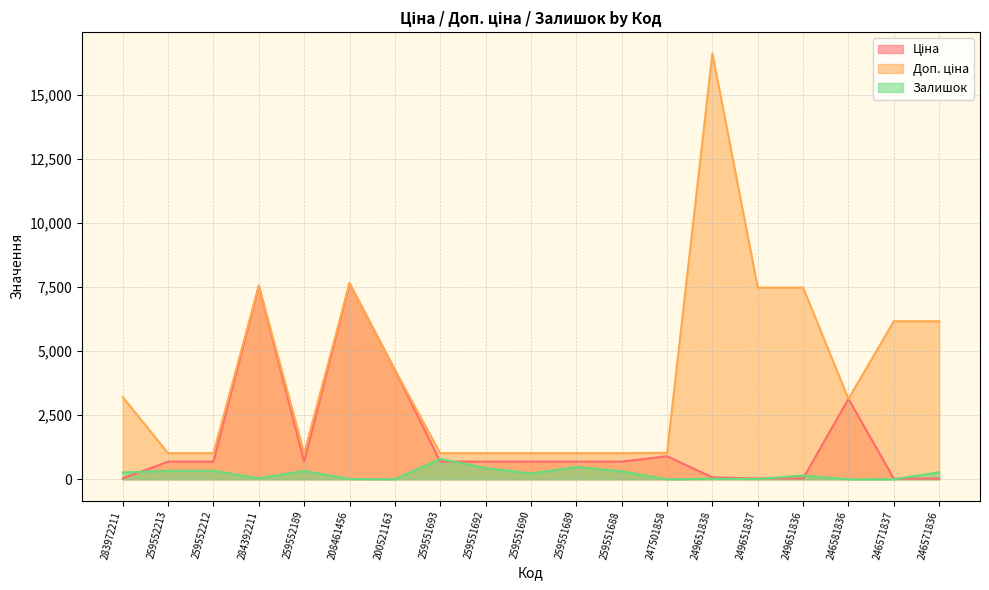

What are all the series names shown in the legend?

Ціна, Доп. ціна, Залишок